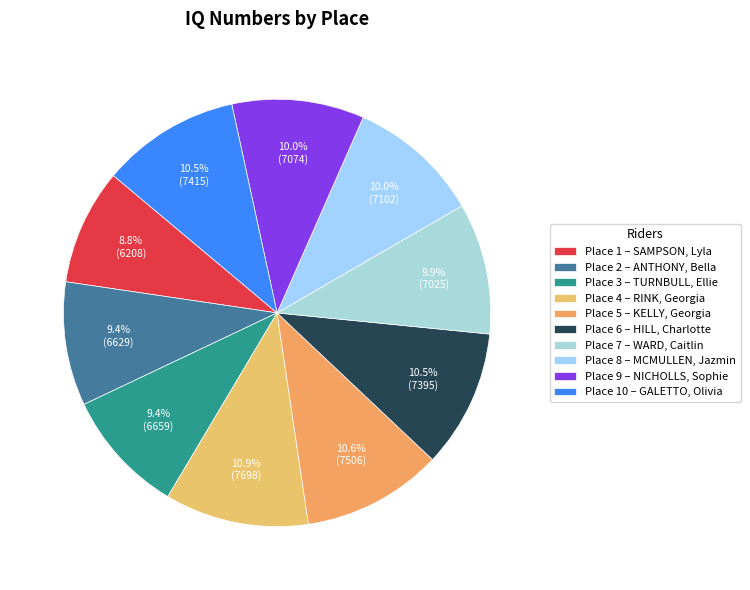

To the nearest percent, what is the difference between the largest and smallest slice percentages?

2%